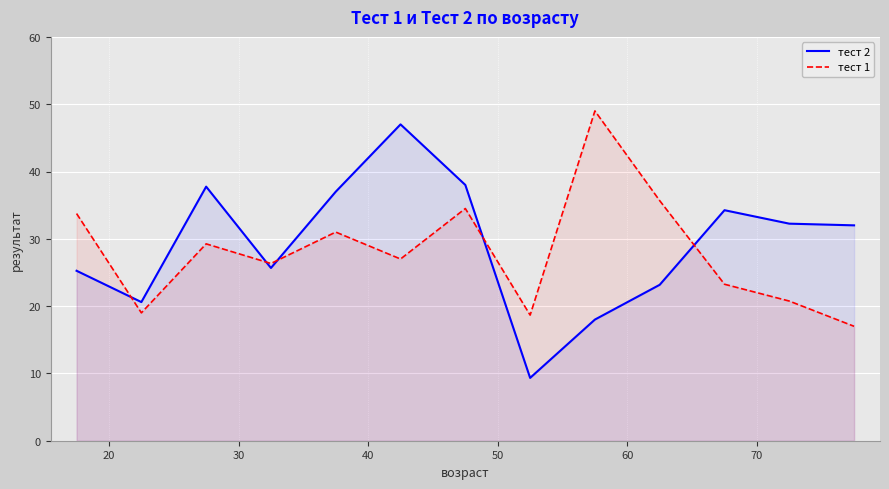

Which series has the widest spread of values?

тест 2